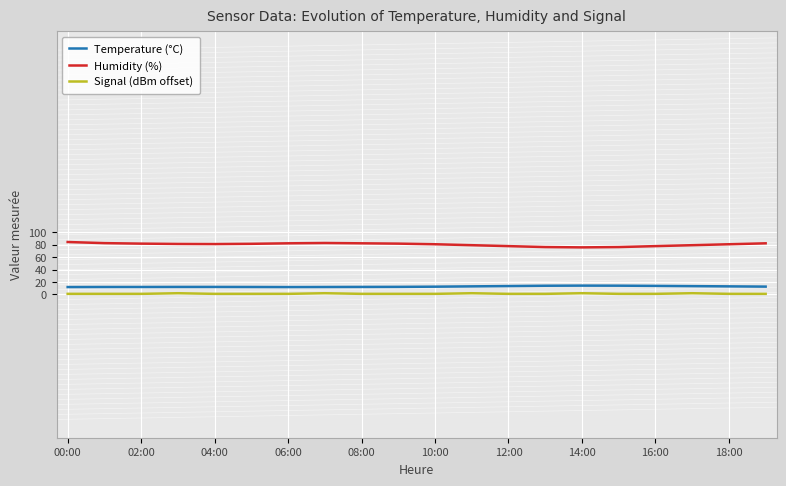

Which series has the widest spread of values?

Humidity (%)